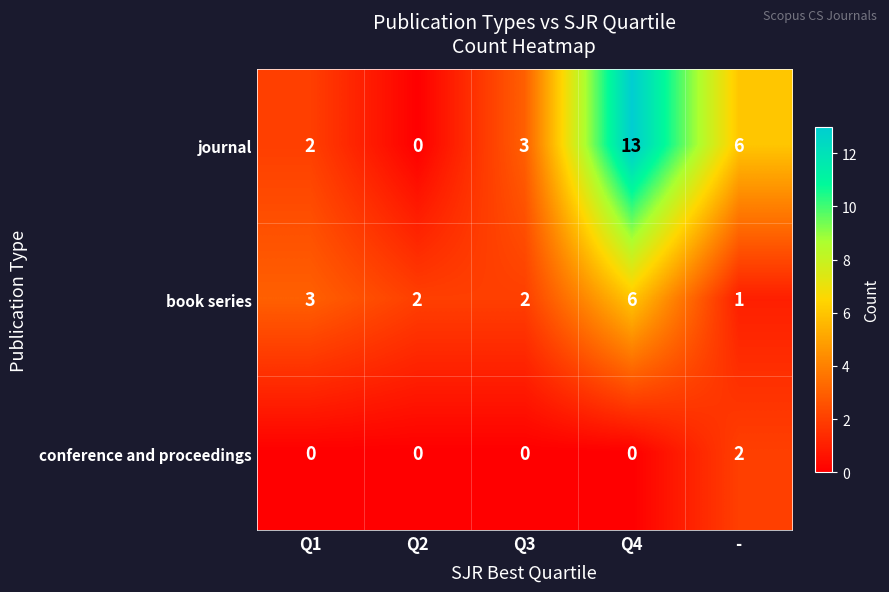

How many book series values are between 2 and 3?

3